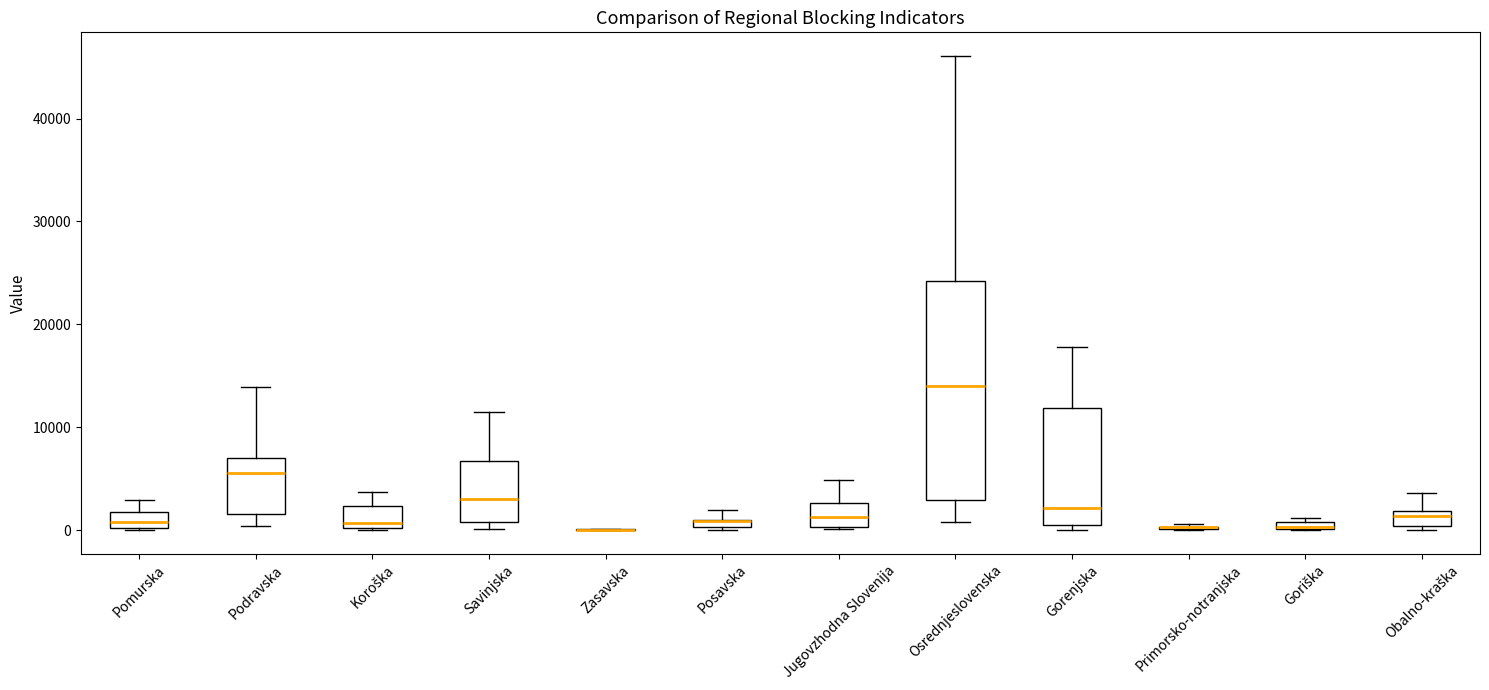

Comparing the boxes themselves (not the whiskers), which one is the tallest?

Osrednjeslovenska